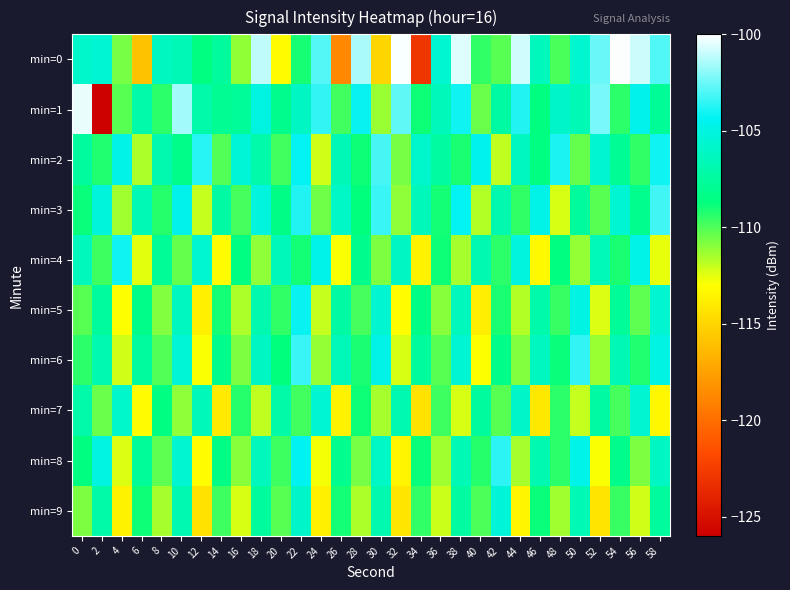

What is the greatest value displayed?

-100.1